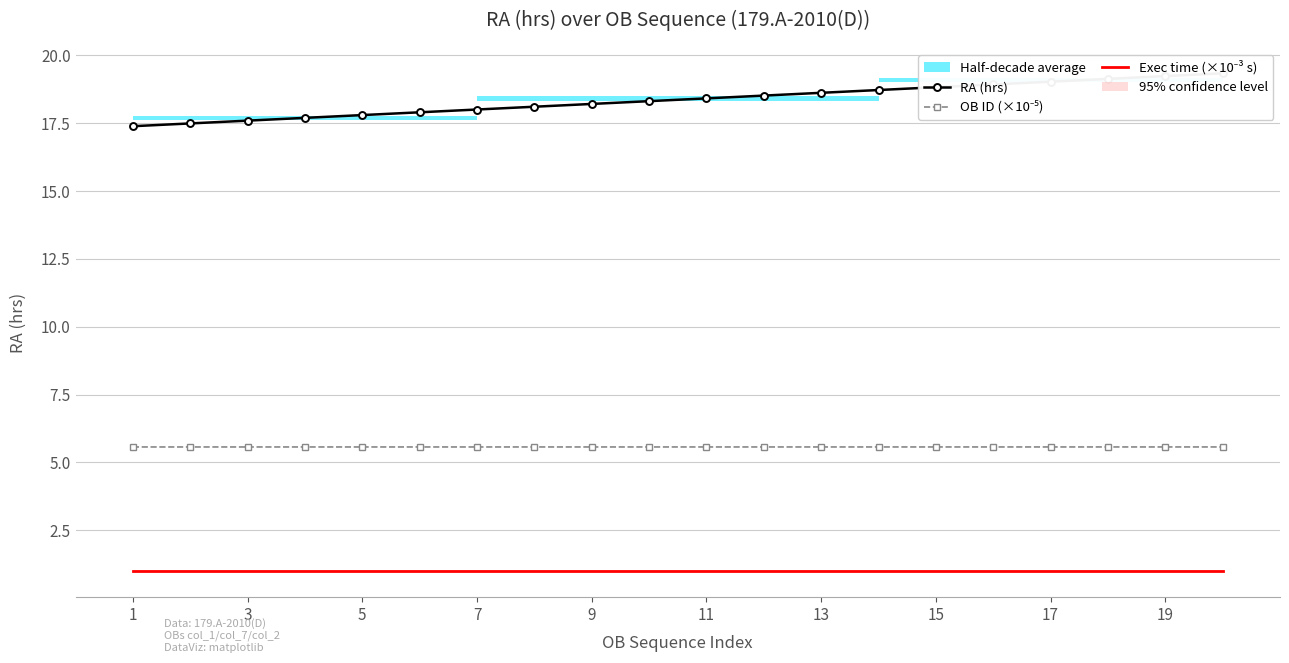

True or false: OB ID (×10⁻⁵) has more than 1 points higher than both neighbors.

False